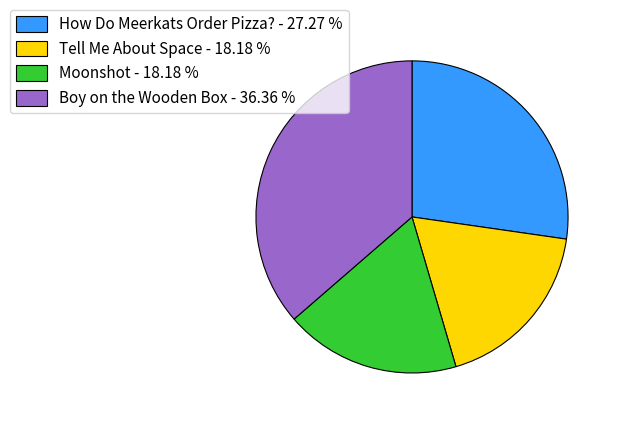

Do Moonshot - 18.18 % and How Do Meerkats Order Pizza? - 27.27 % together represent more than half of the pie?

No